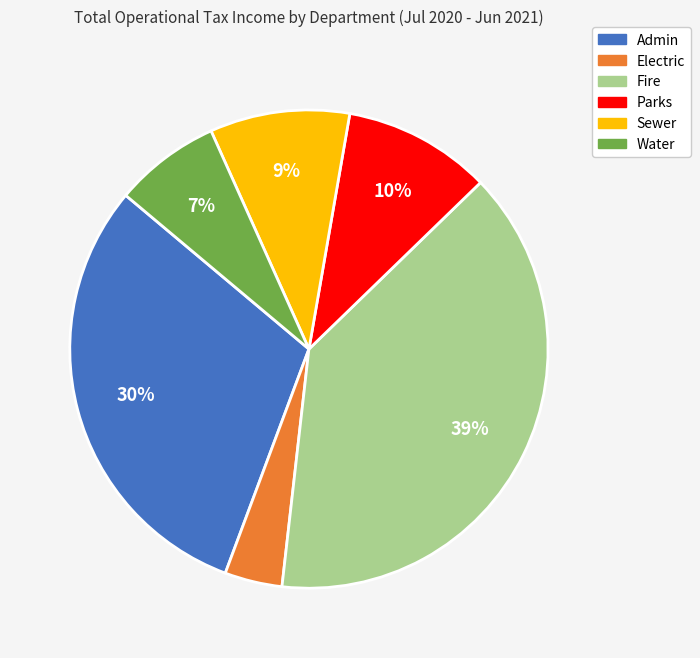

To the nearest percent, what portion does Sewer represent?

9%